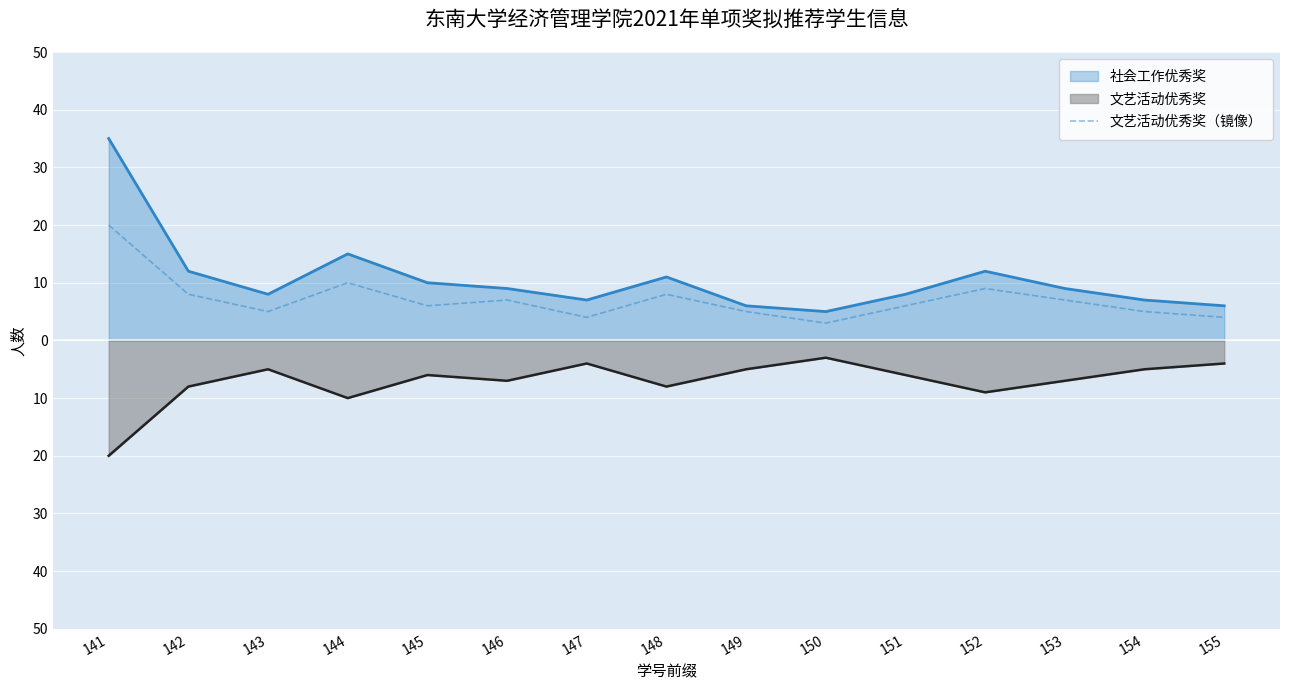

Is it true that the value at 149 is 5?

True